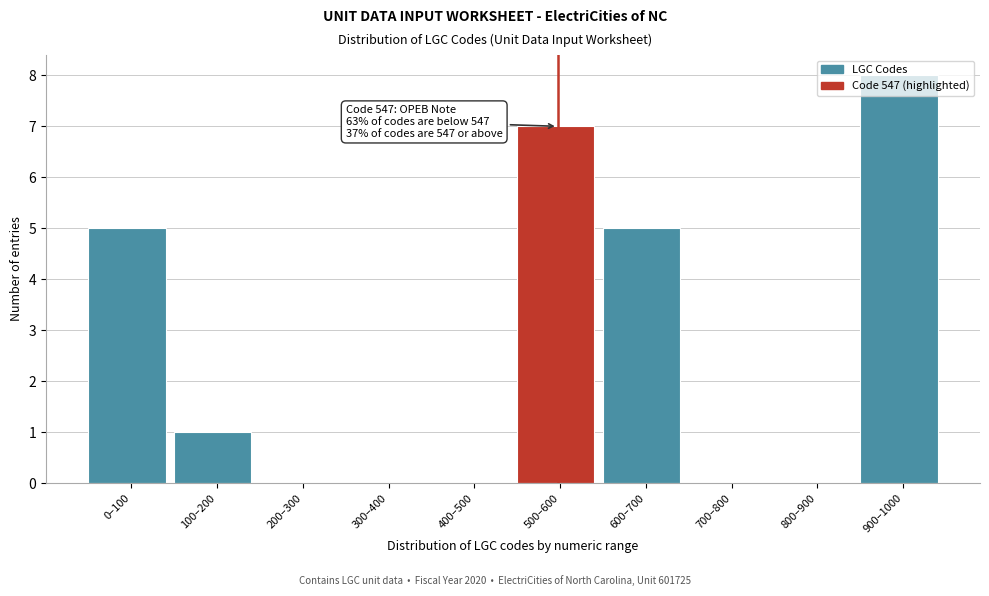

What is the greatest value displayed?

8